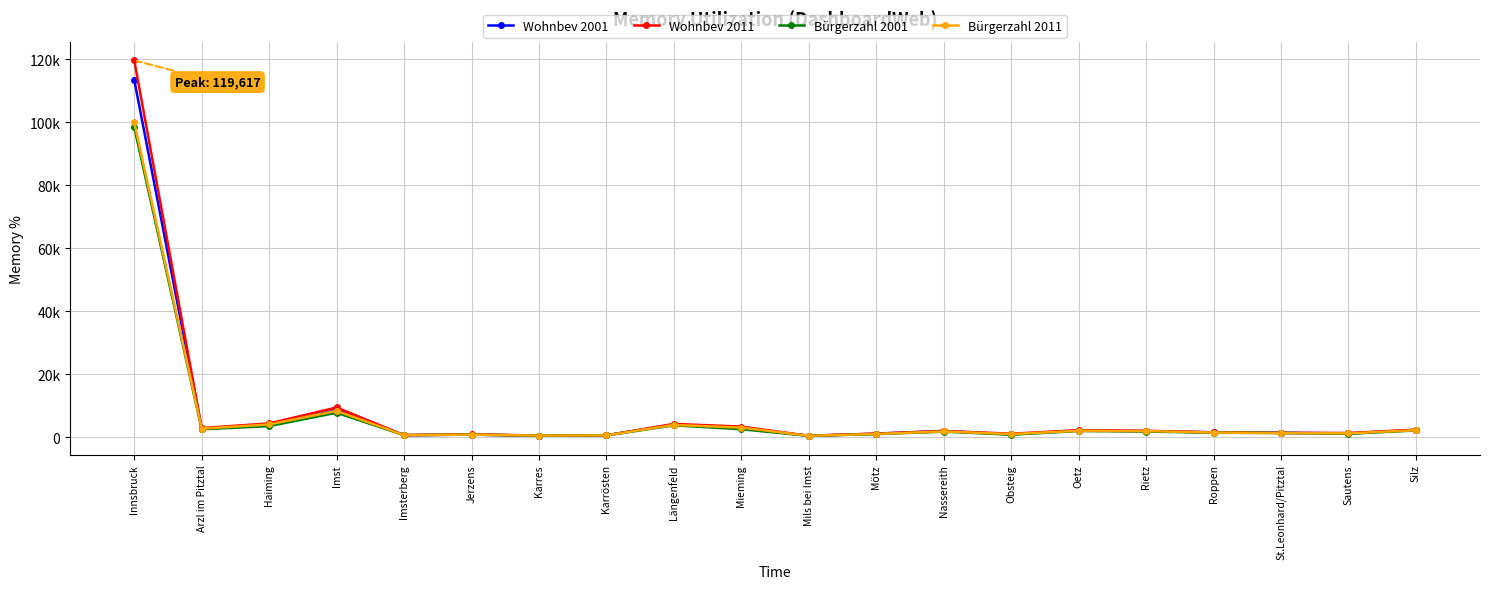

What are all the series names shown in the legend?

Wohnbev 2001, Wohnbev 2011, Bürgerzahl 2001, Bürgerzahl 2011